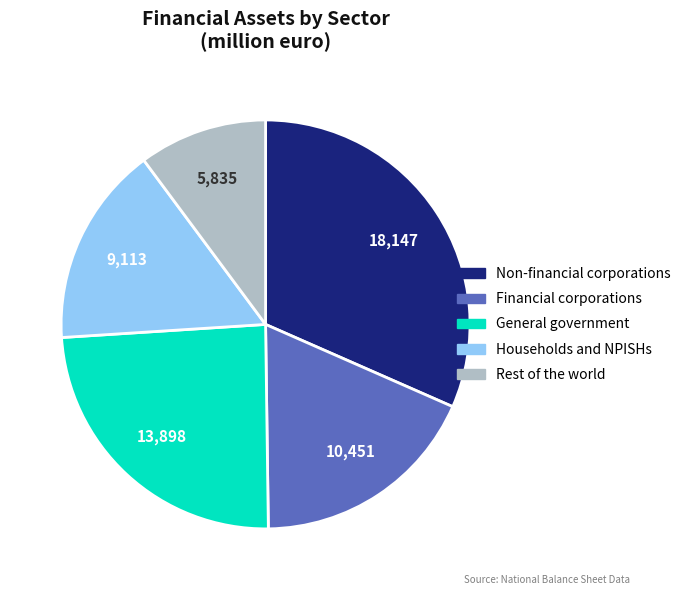

Does any single category account for the majority?

No